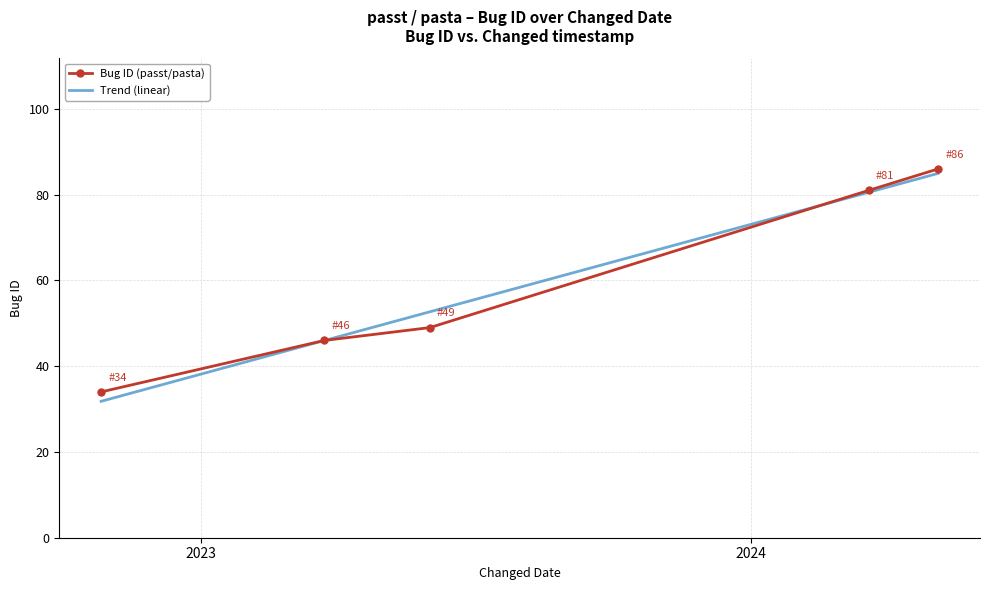

What is the value of the Bug ID (passt/pasta) point at the 5th from the left?

86